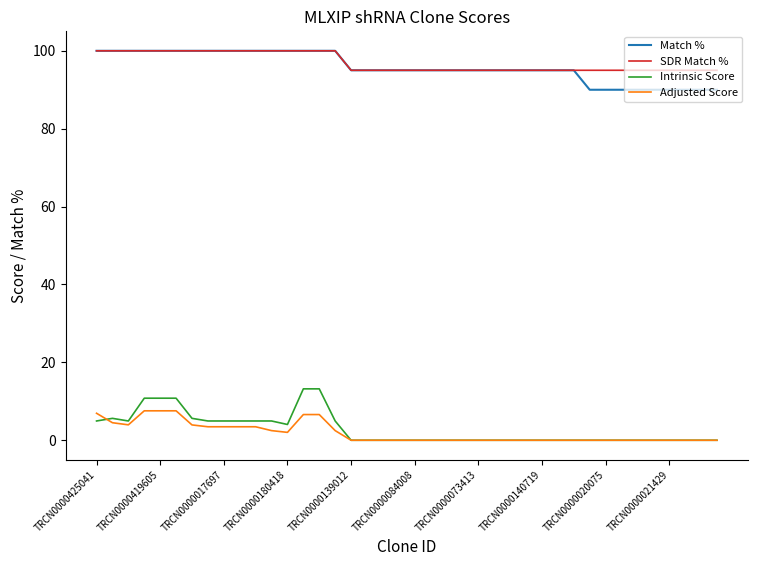

What is the difference between the second highest and second lowest values in the Adjusted Score series?

7.6